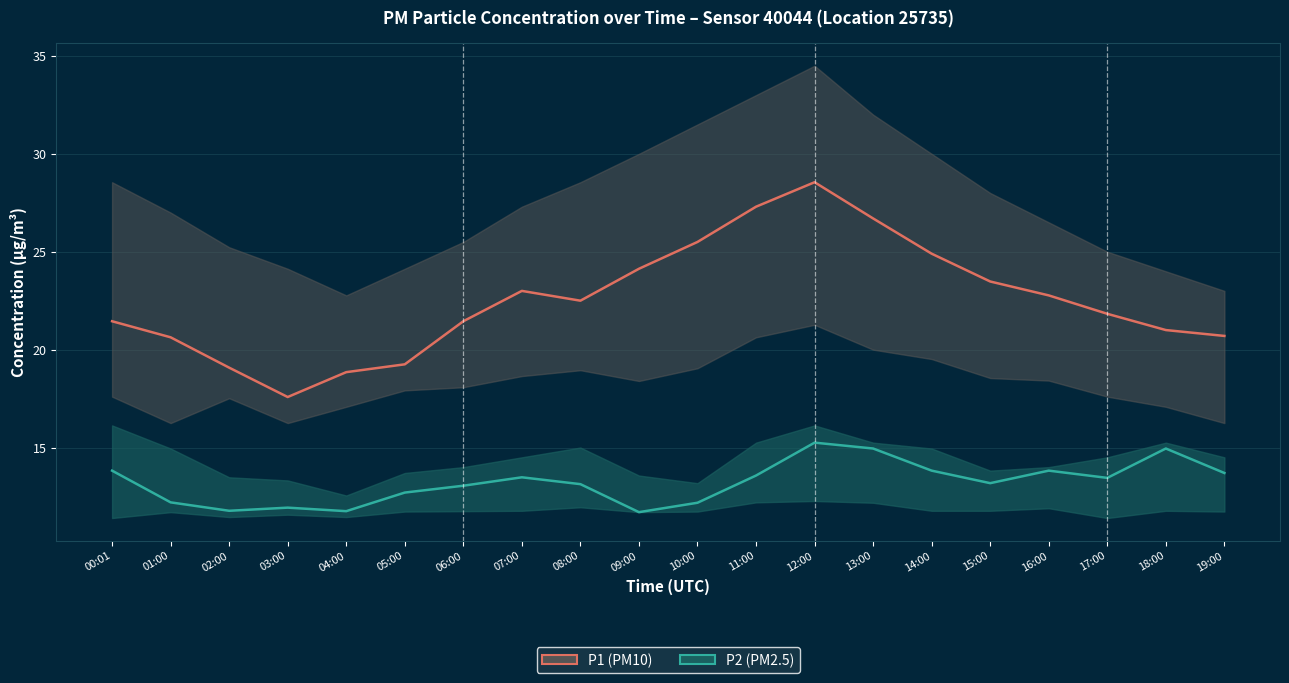

What is the difference between the maximum and minimum values in the P1 (PM10) series?

11.0